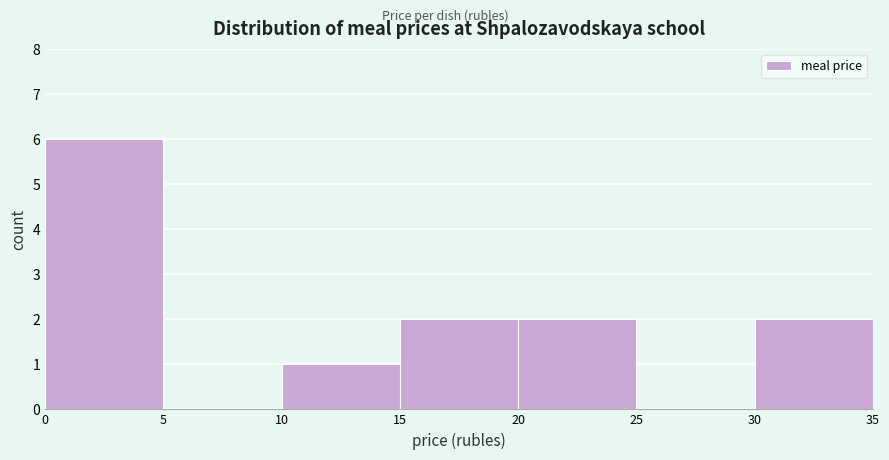

Reading left to right, list every bar in this chart as the range it spans on the x-axis followed by its height. The values are not printed on the chart, so give them approximately, as read against the axis.

0 to 5: 6
5 to 10: 0
10 to 15: 1
15 to 20: 2
20 to 25: 2
25 to 30: 0
30 to 35: 2